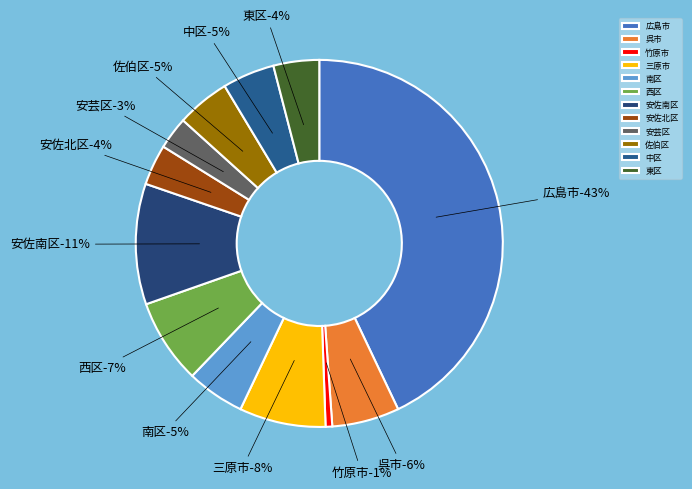

To the nearest percent, what is the difference between the 三原市 and 竹原市 slice percentages?

7%